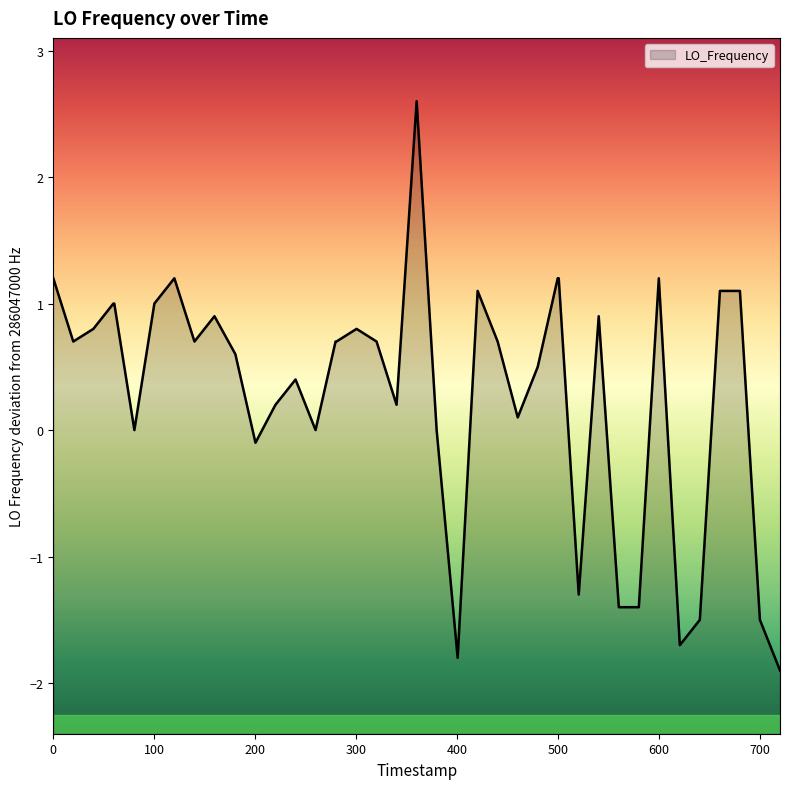

What is the value of the 38th point from the left?

1.1